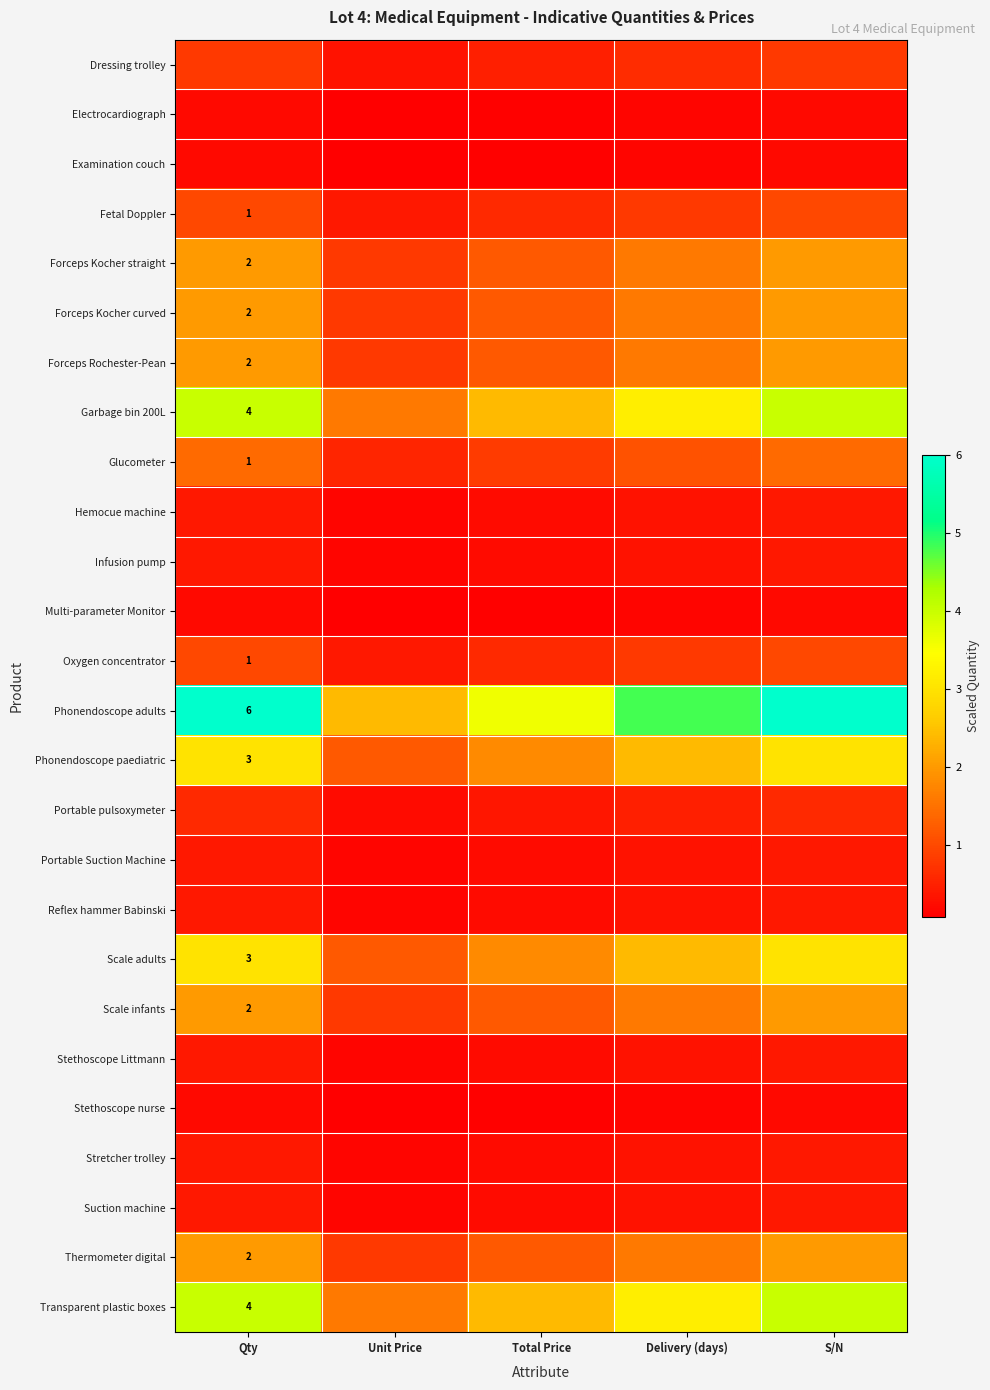

What is the maximum value for Phonendoscope adults?

6.0